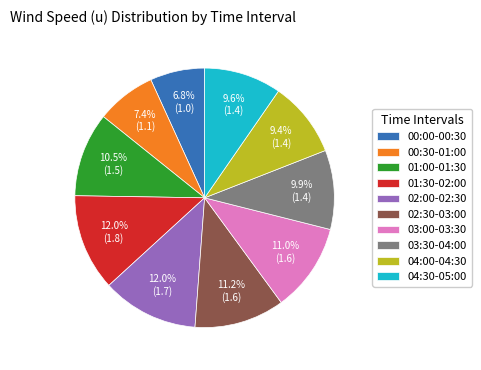

How much of the chart is everything except 00:00-00:30?

93.2%